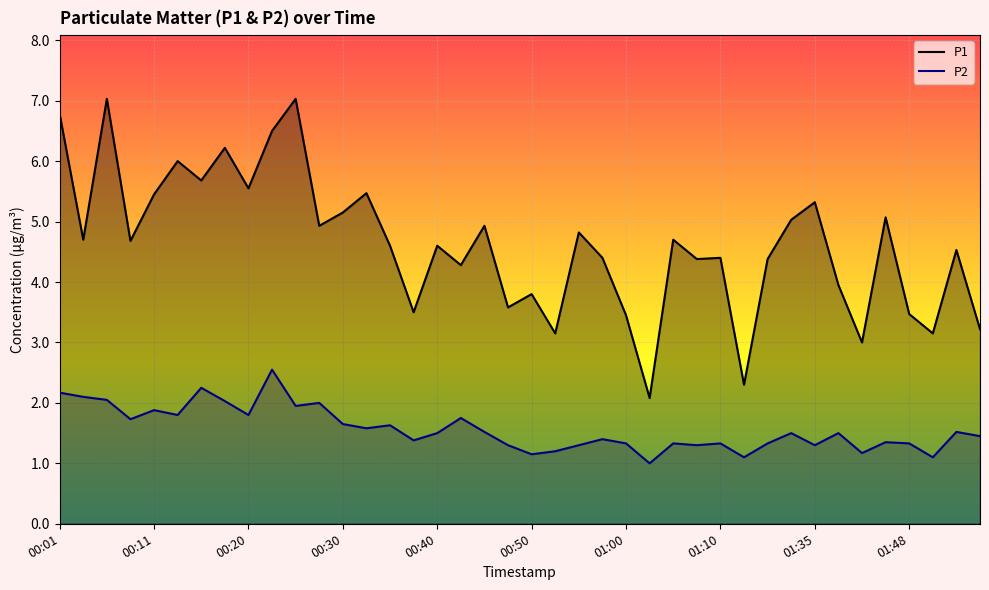

Which series has the largest total across all categories?

P1